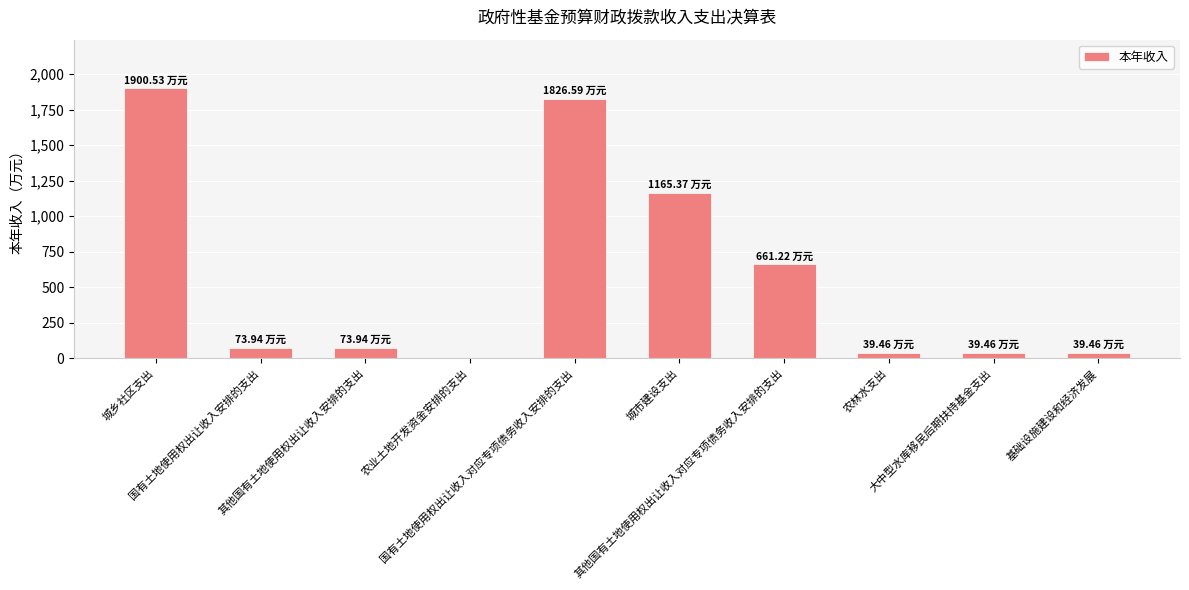

What is the average value?

582.0